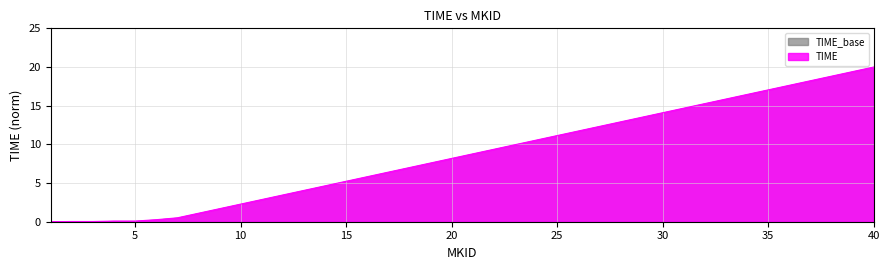

List the labels in order of value, smallest first.

1, 2, 3, 4, 5, 6, 7, 8, 9, 10, 11, 12, 13, 14, 15, 16, 17, 18, 19, 20, 21, 22, 23, 24, 25, 26, 27, 28, 29, 30, 31, 32, 33, 34, 35, 36, 37, 38, 39, 40